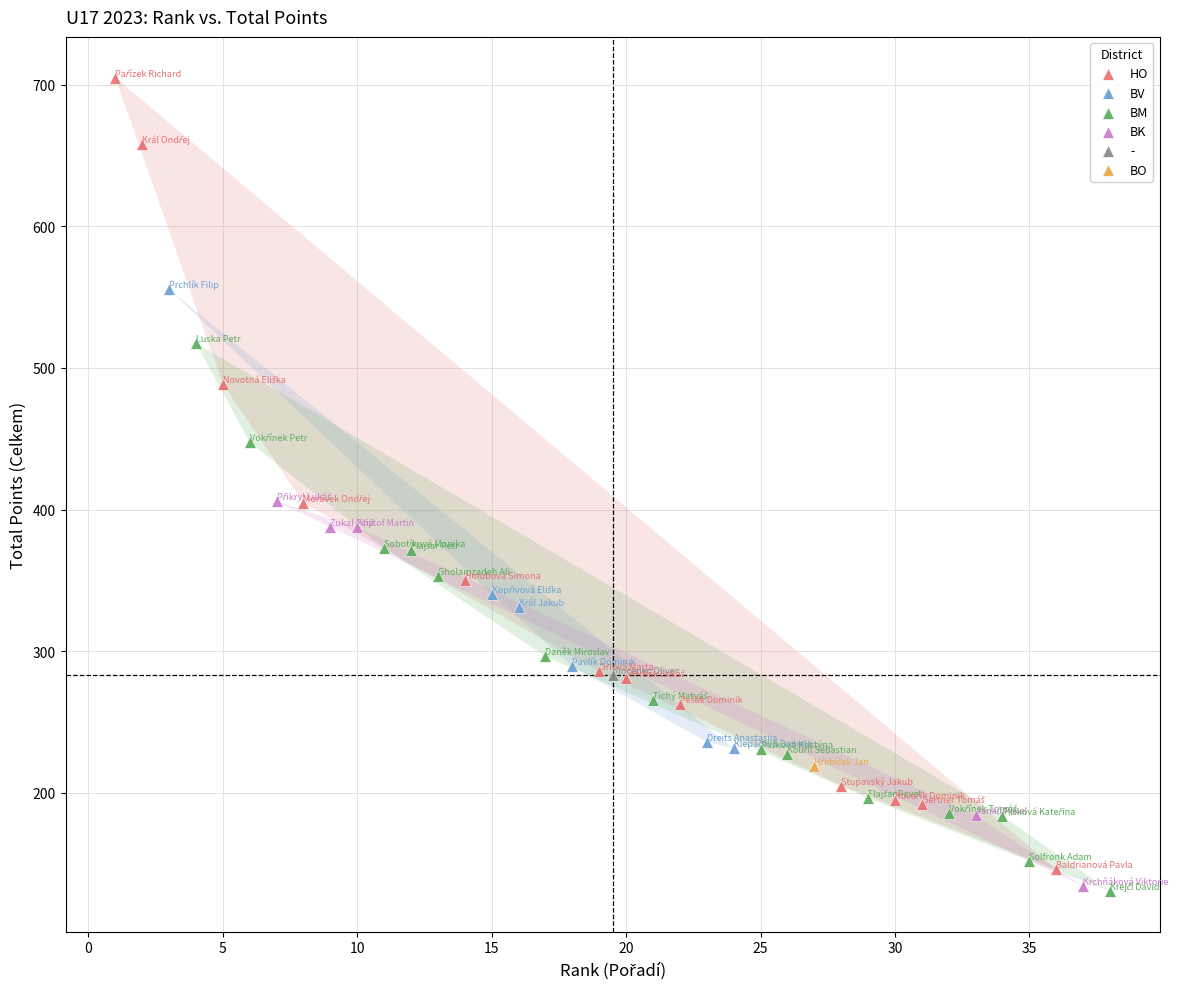

What are all the series names shown in the legend?

HO, BV, BM, BK, -, BO